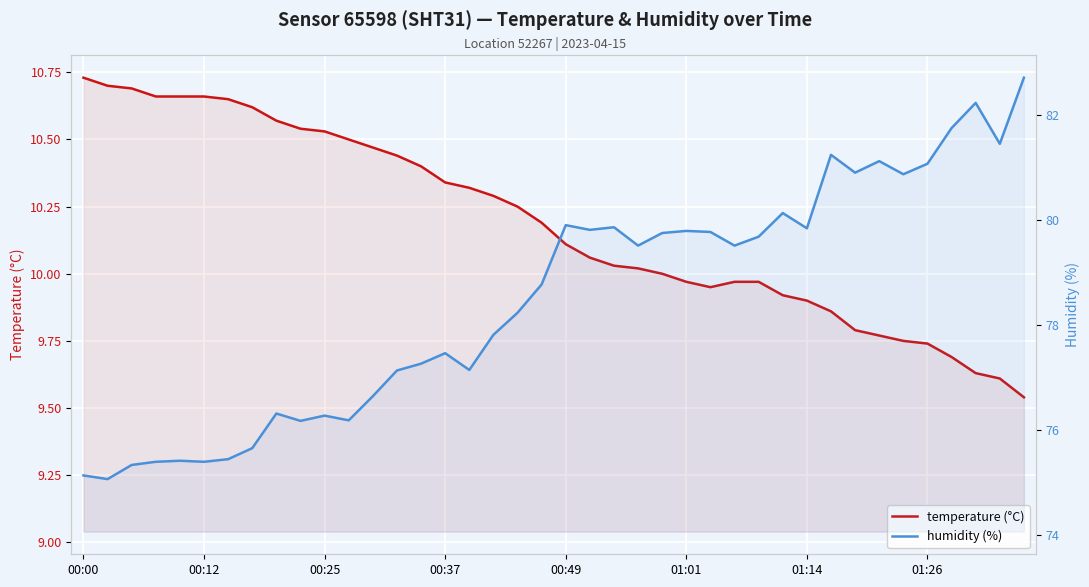

True or false: temperature (°C) and humidity (%) cross at least once.

False